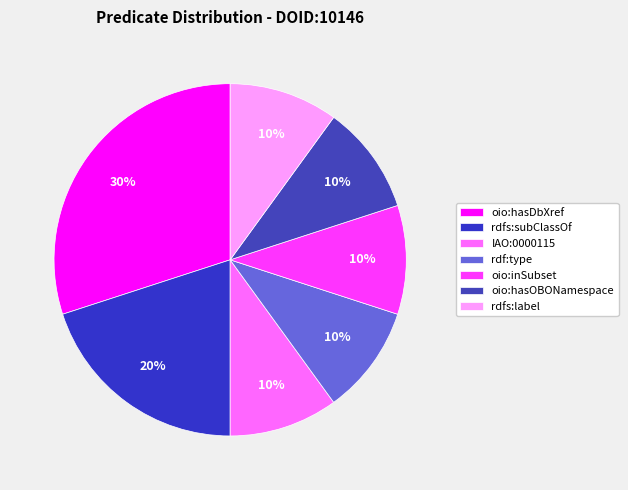

Does any single category account for the majority?

No